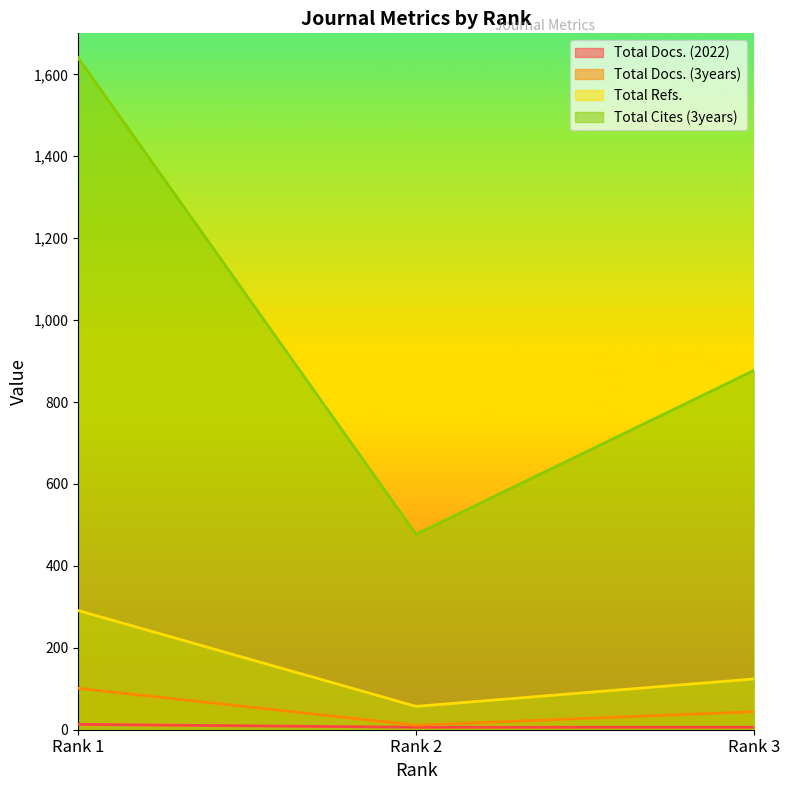

Which has a higher value, Rank 3 or Rank 2?

Rank 3